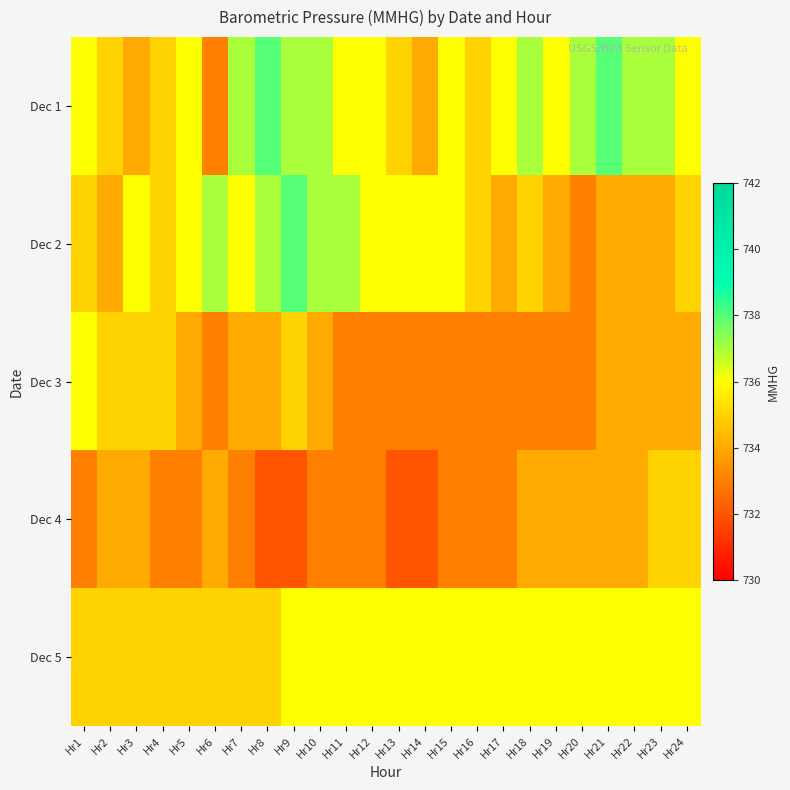

Reading left to right, transcribe all the data shown in this chart.

Dec 1: Hr1=736	Hr2=735	Hr3=734	Hr4=735	Hr5=736	Hr6=733	Hr7=737	Hr8=738	Hr9=737	Hr10=737	Hr11=736	Hr12=736	Hr13=735	Hr14=734	Hr15=736	Hr16=735	Hr17=736	Hr18=737	Hr19=736	Hr20=737	Hr21=738	Hr22=737	Hr23=737	Hr24=736
Dec 2: Hr1=735	Hr2=734	Hr3=736	Hr4=735	Hr5=736	Hr6=737	Hr7=736	Hr8=737	Hr9=738	Hr10=737	Hr11=737	Hr12=736	Hr13=736	Hr14=736	Hr15=736	Hr16=735	Hr17=734	Hr18=735	Hr19=734	Hr20=733	Hr21=734	Hr22=734	Hr23=734	Hr24=735
Dec 3: Hr1=736	Hr2=735	Hr3=735	Hr4=735	Hr5=734	Hr6=733	Hr7=734	Hr8=734	Hr9=735	Hr10=734	Hr11=733	Hr12=733	Hr13=733	Hr14=733	Hr15=733	Hr16=733	Hr17=733	Hr18=733	Hr19=733	Hr20=733	Hr21=734	Hr22=734	Hr23=734	Hr24=734
Dec 4: Hr1=733	Hr2=734	Hr3=734	Hr4=733	Hr5=733	Hr6=734	Hr7=733	Hr8=732	Hr9=732	Hr10=733	Hr11=733	Hr12=733	Hr13=732	Hr14=732	Hr15=733	Hr16=733	Hr17=733	Hr18=734	Hr19=734	Hr20=734	Hr21=734	Hr22=734	Hr23=735	Hr24=735
Dec 5: Hr1=735	Hr2=735	Hr3=735	Hr4=735	Hr5=735	Hr6=735	Hr7=735	Hr8=735	Hr9=736	Hr10=736	Hr11=736	Hr12=736	Hr13=736	Hr14=736	Hr15=736	Hr16=736	Hr17=736	Hr18=736	Hr19=736	Hr20=736	Hr21=736	Hr22=736	Hr23=736	Hr24=736